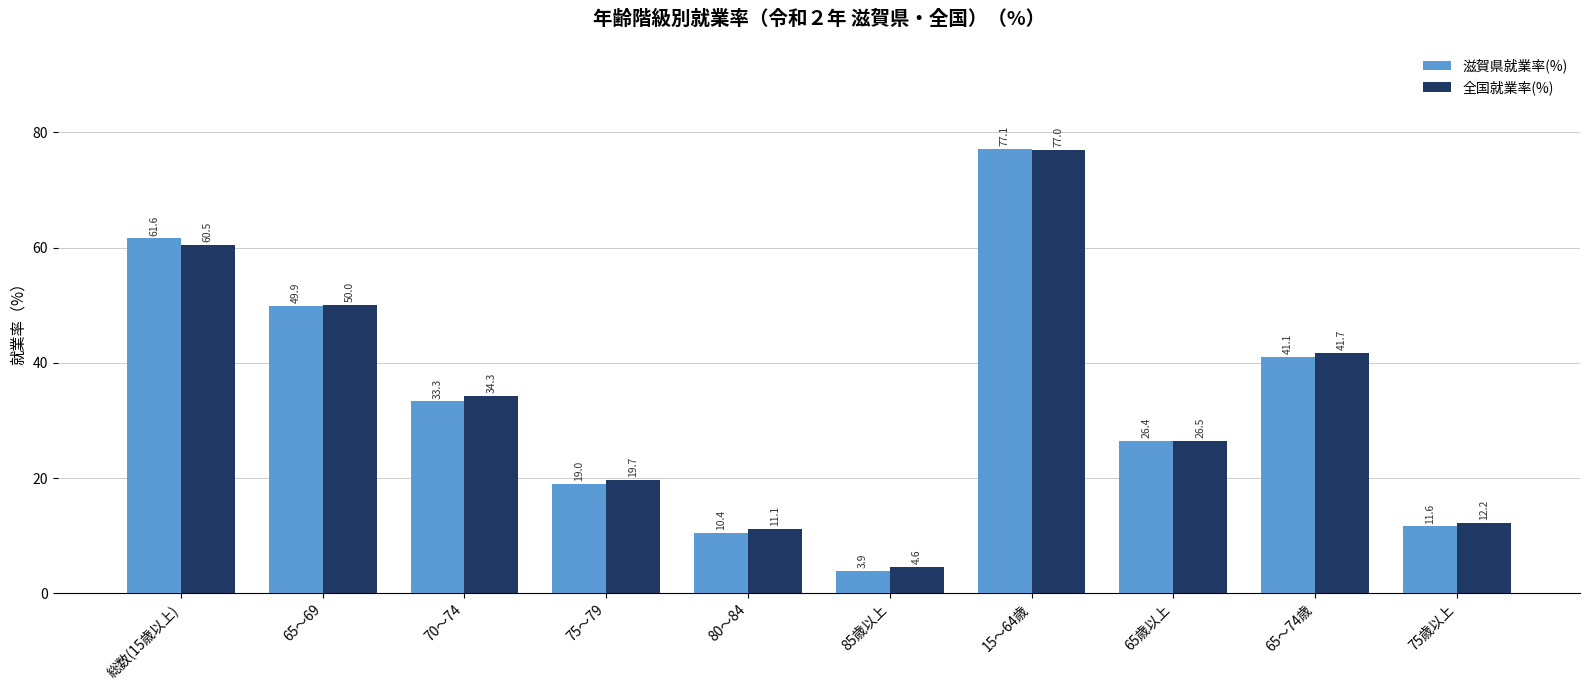

Which series has the largest total across all categories?

全国就業率(%)